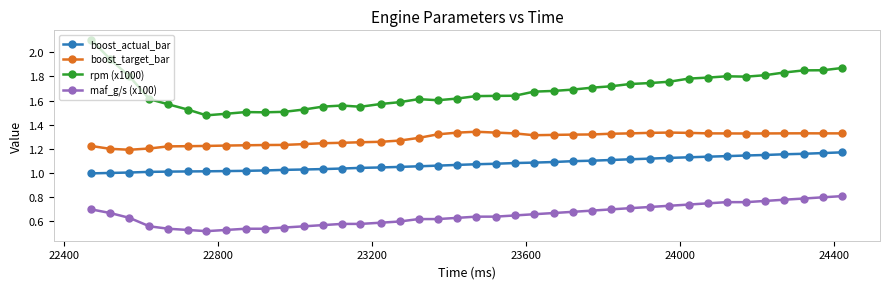

Rank the series by their average value, from lowest to highest.

maf_g/s (x100), boost_actual_bar, boost_target_bar, rpm (x1000)